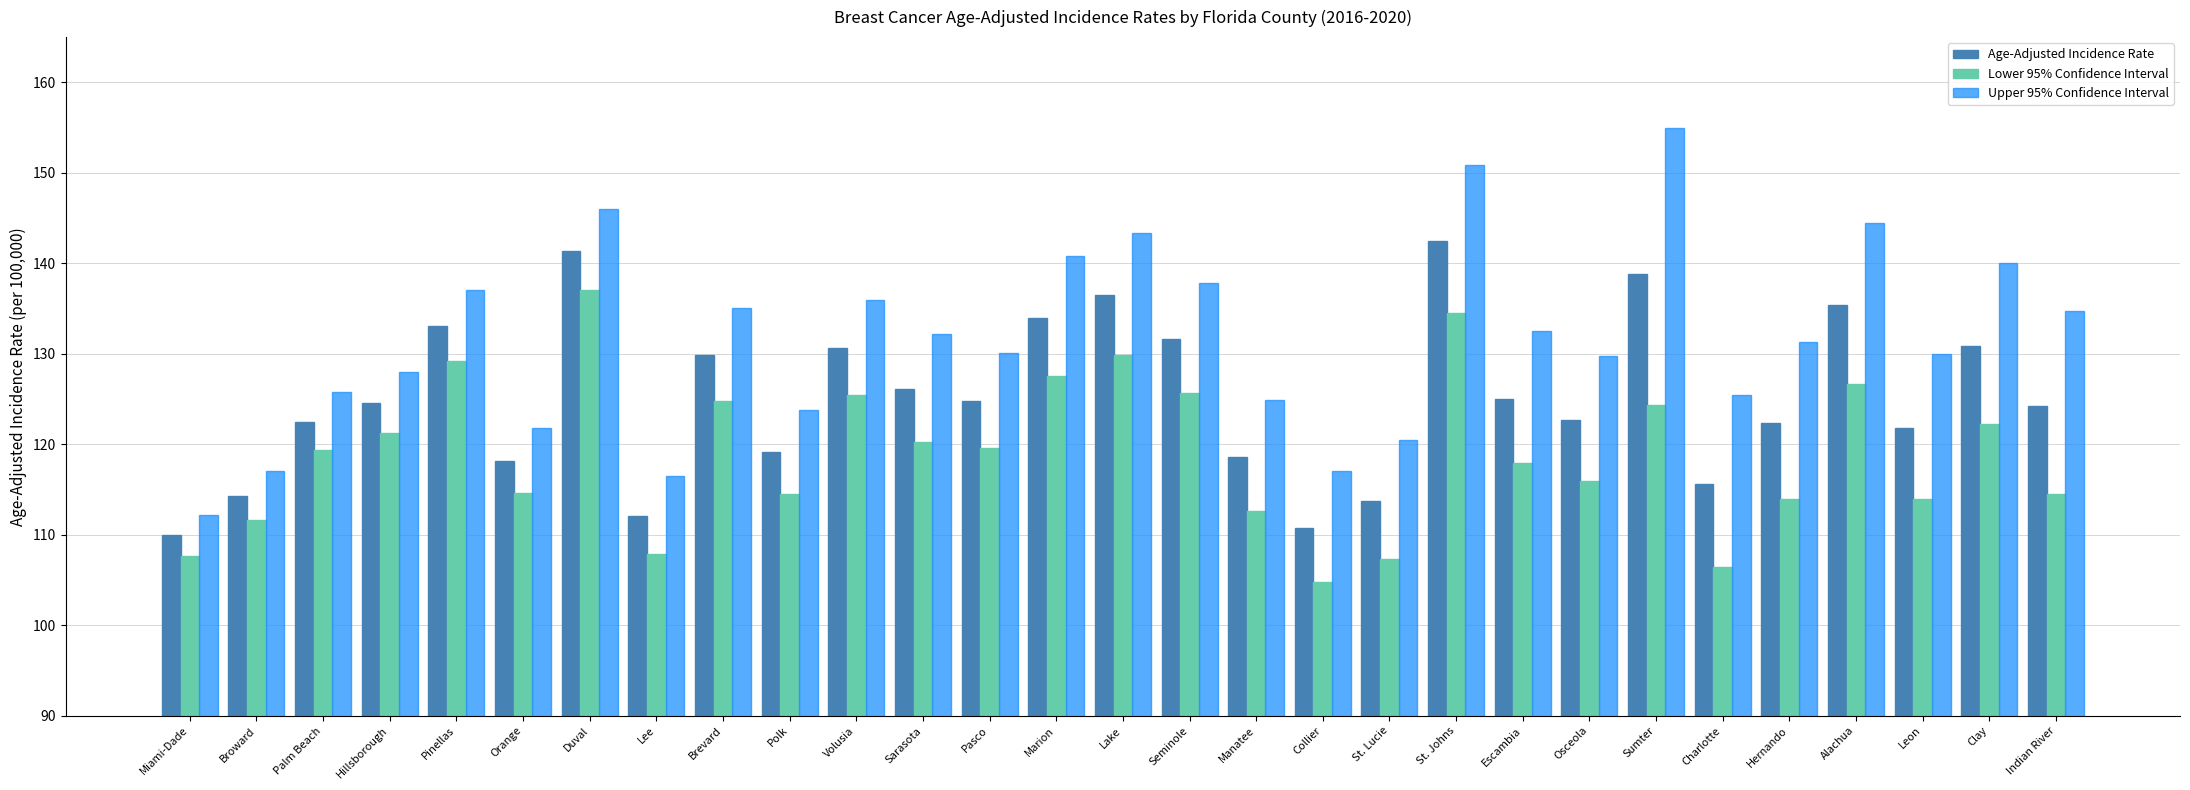

How many values in the Lower 95% Confidence Interval series exceed 119?

15